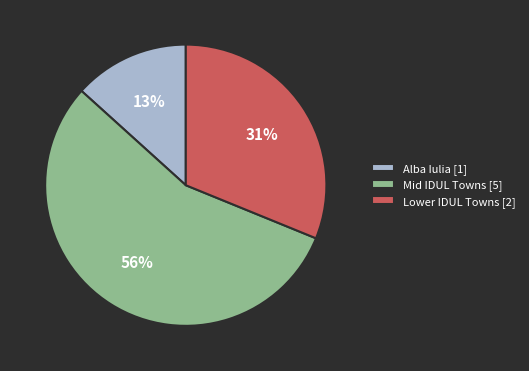

What is the smallest slice in the pie chart?

Alba Iulia [1]